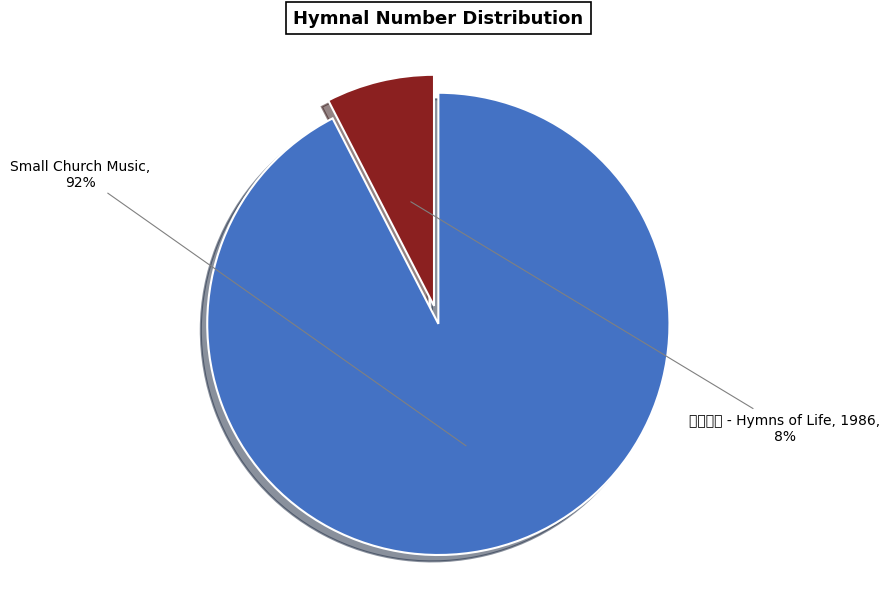

True or false: Small Church Music accounts for 99% of the total.

False